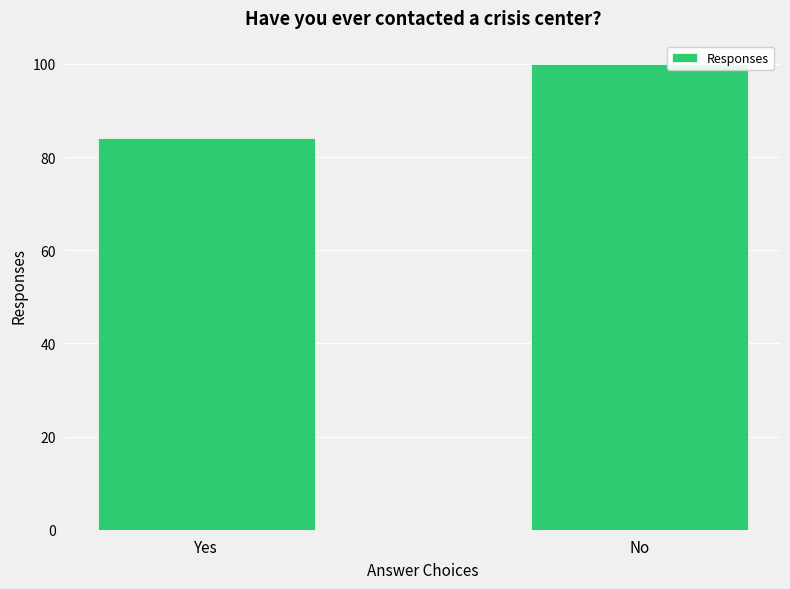

What is the ratio of the value at No to the value at Yes?

1.2